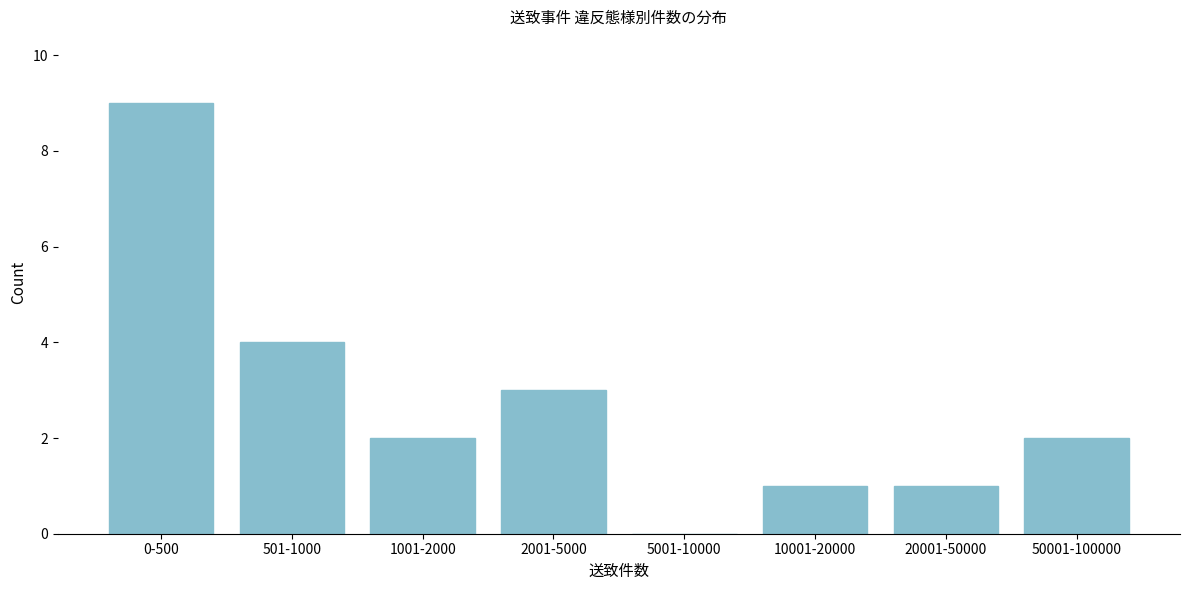

Reading left to right, list all the values displayed in this chart.

0-500=9	501-1000=4	1001-2000=2	2001-5000=3	5001-10000=0	10001-20000=1	20001-50000=1	50001-100000=2